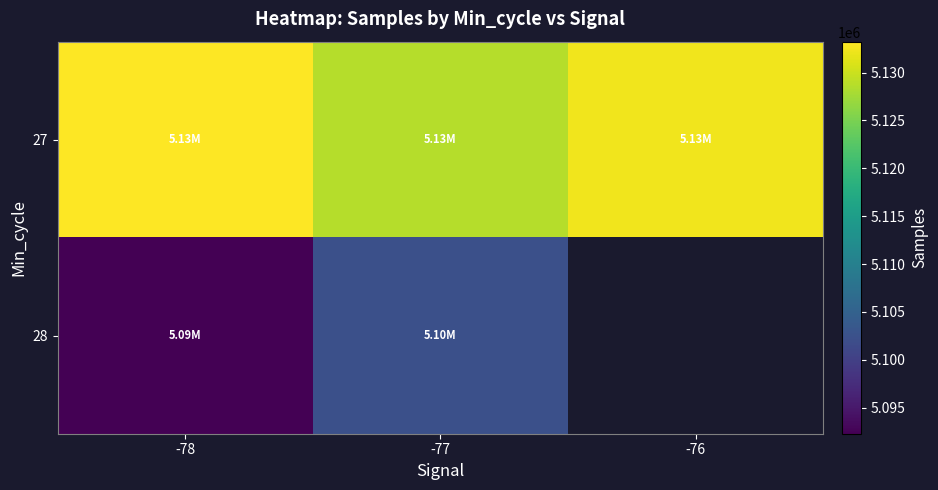

At which category is the sum across all series the highest?

-77